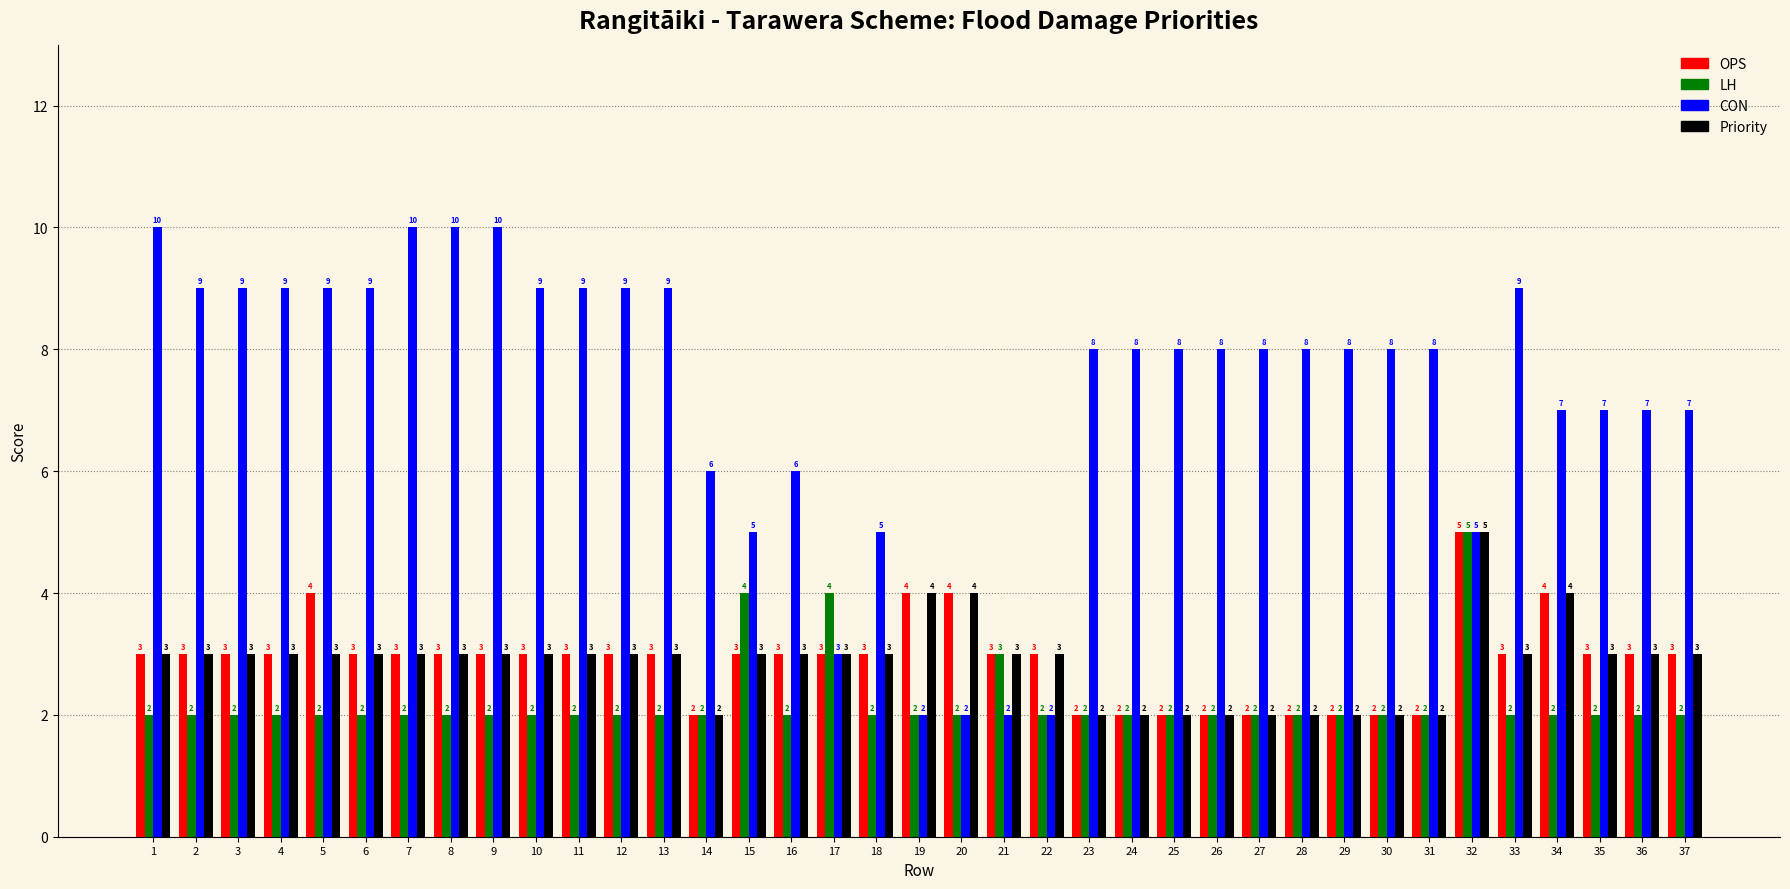

Read the LH value at 32.

5